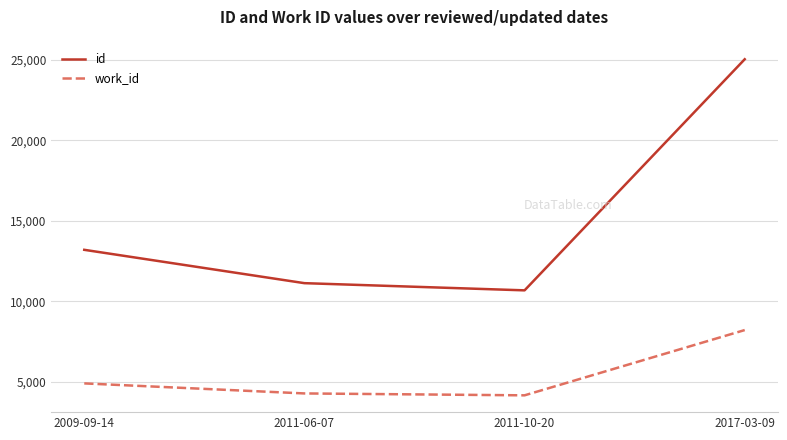

What is the label of the 4th point from the left?

2017-03-09